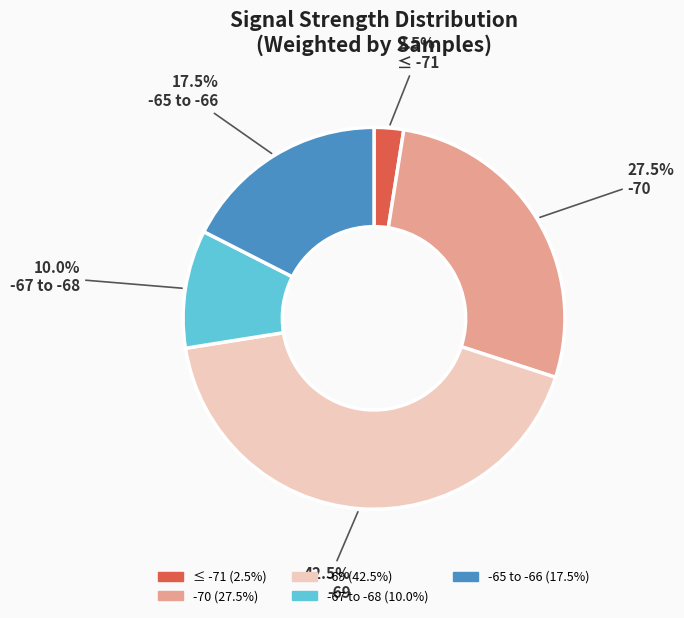

How many segments does this pie chart have?

5